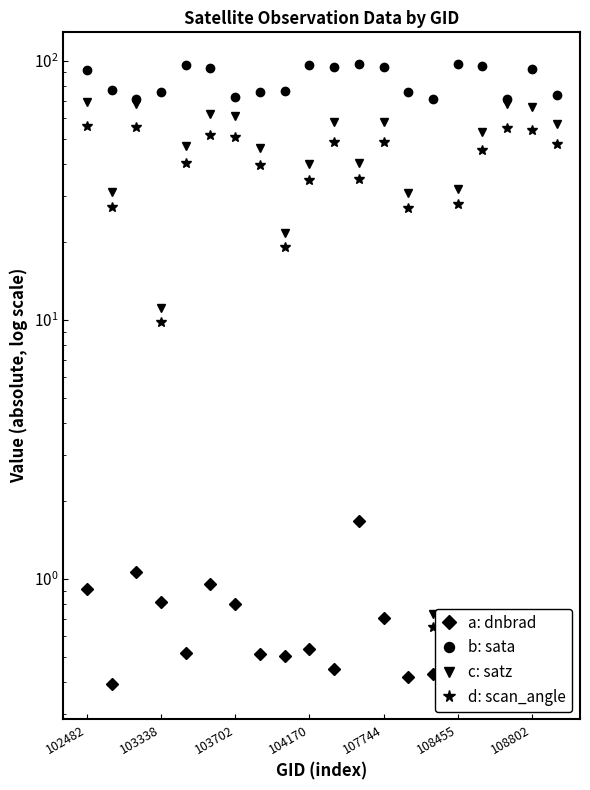

What is the spread (max minus min) of values at 102482?

90.8